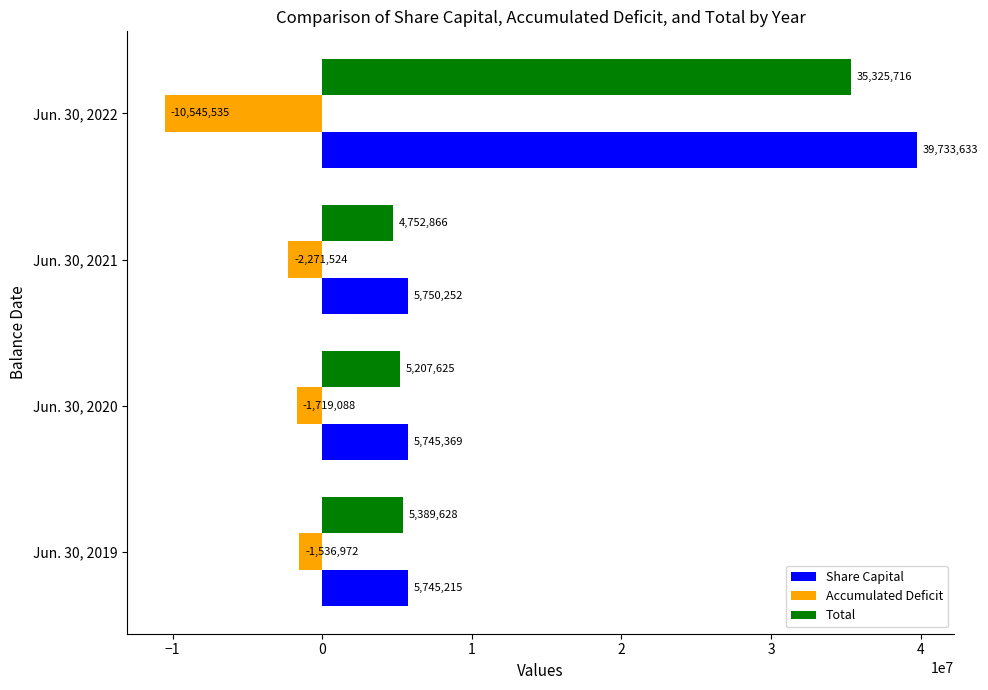

The Total series shows 19417618 at Jun. 30, 2022. True or false?

False